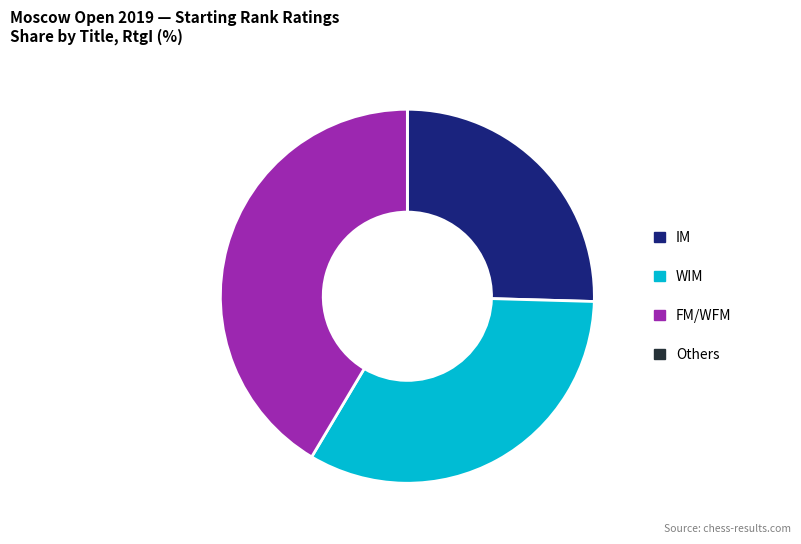

Is there any slice that represents more than half of the pie?

No